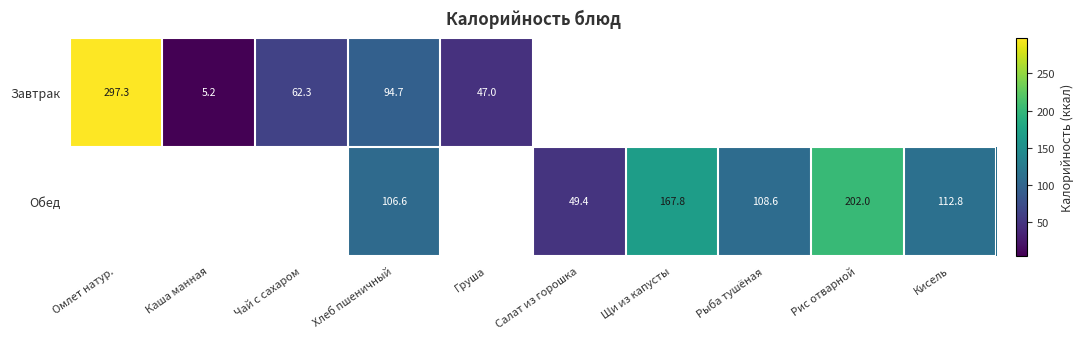

Which series changed the most between Каша манная and Чай с сахаром?

Завтрак